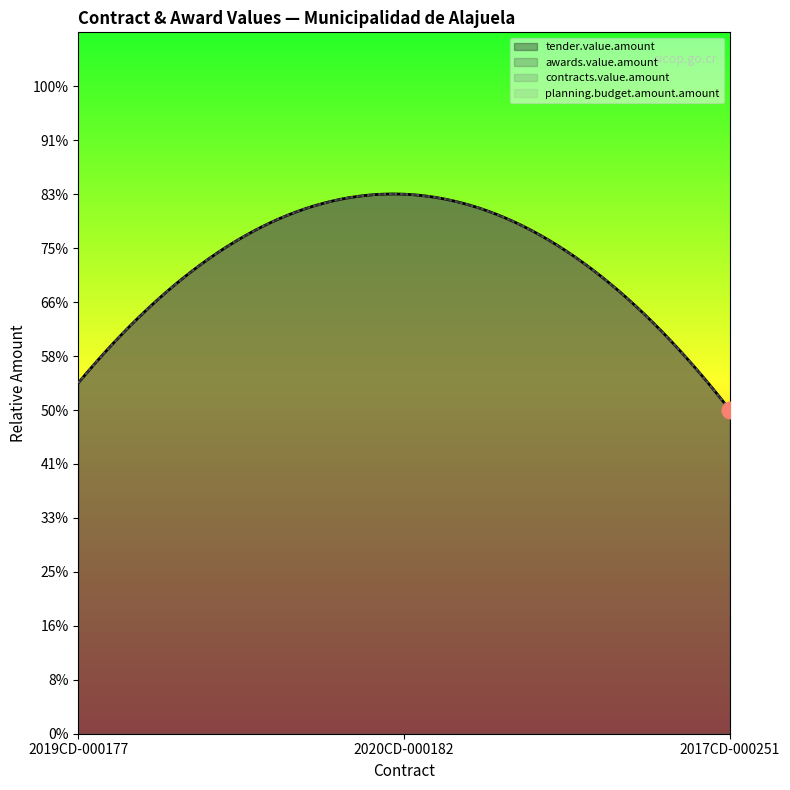

At 2019CD-000177, list the series in order from smallest to largest.

tender.value.amount, awards.value.amount, contracts.value.amount, planning.budget.amount.amount